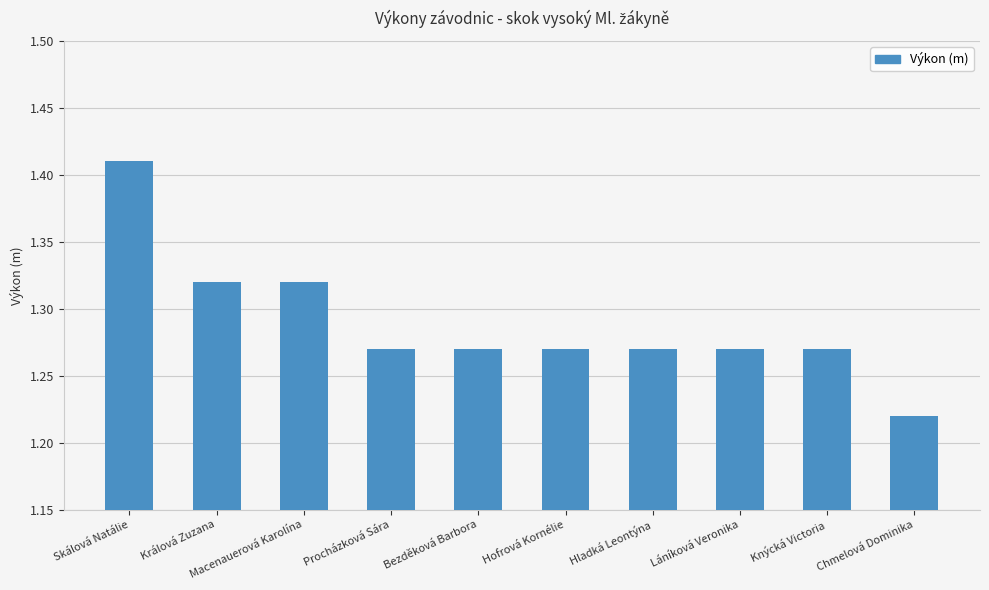

True or false: the data shows 0.8 at Skálová Natálie.

False